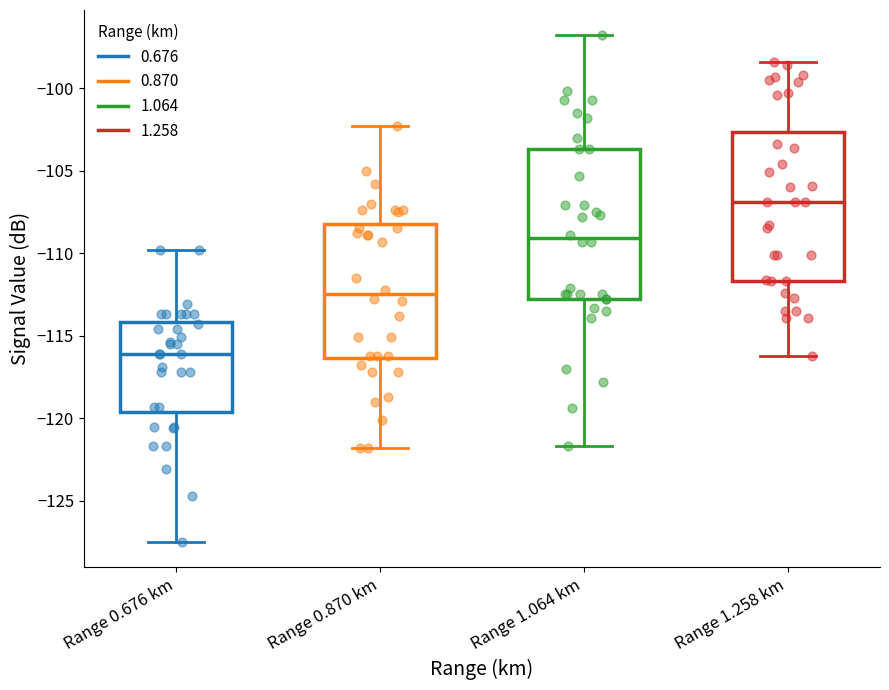

Which box has the lowest median line?

Range 0.676 km